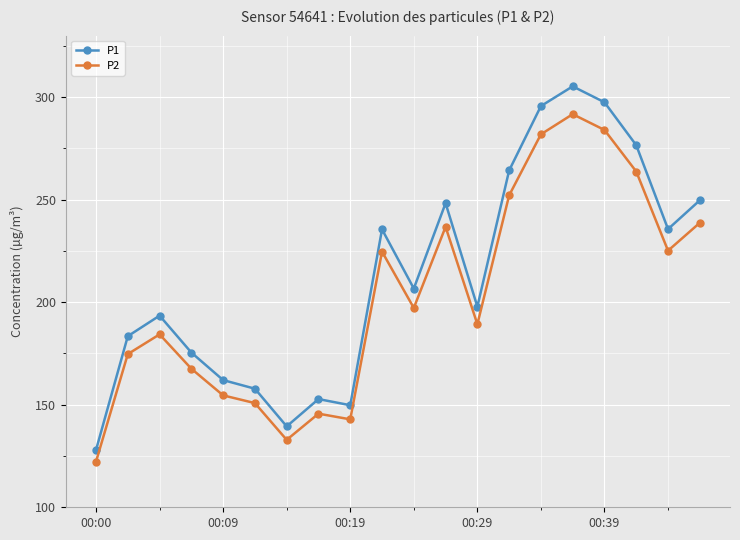

Does the chart have visible grid lines?

Yes